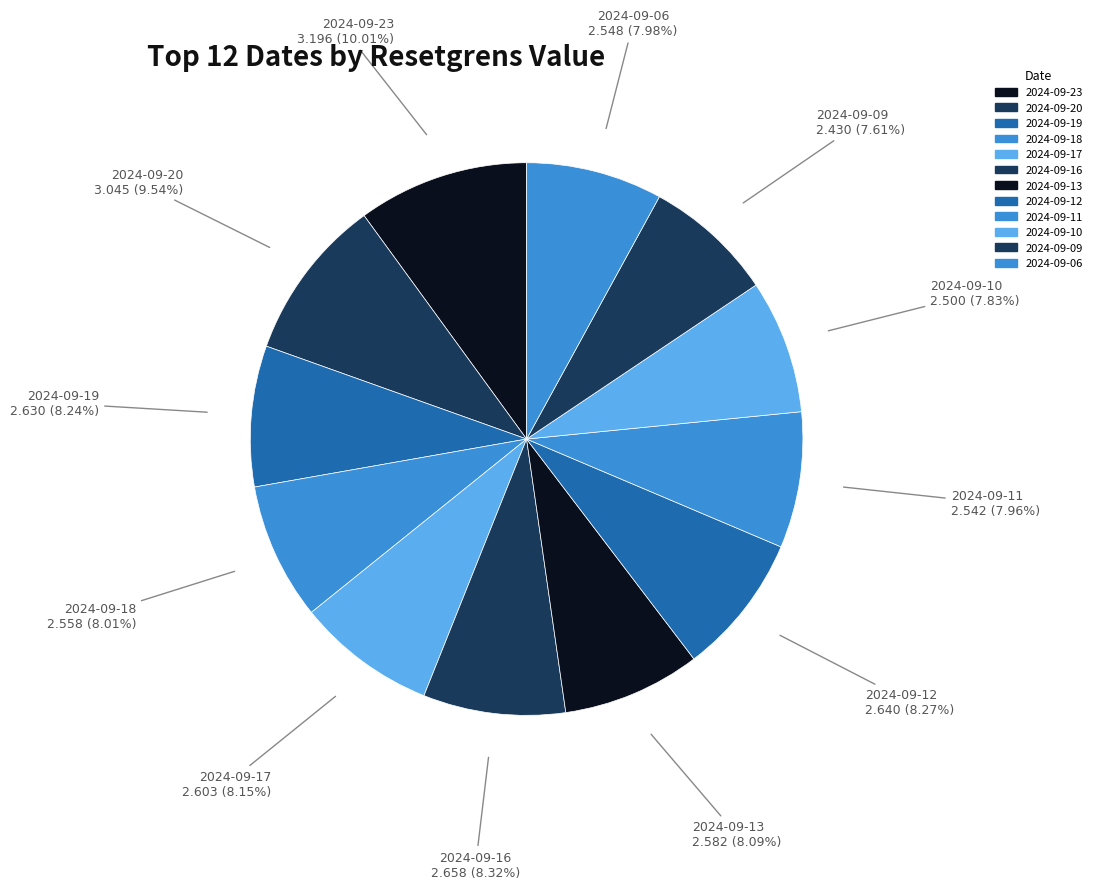

Is the sum of 2024-09-20 and 2024-09-16 greater than half?

No